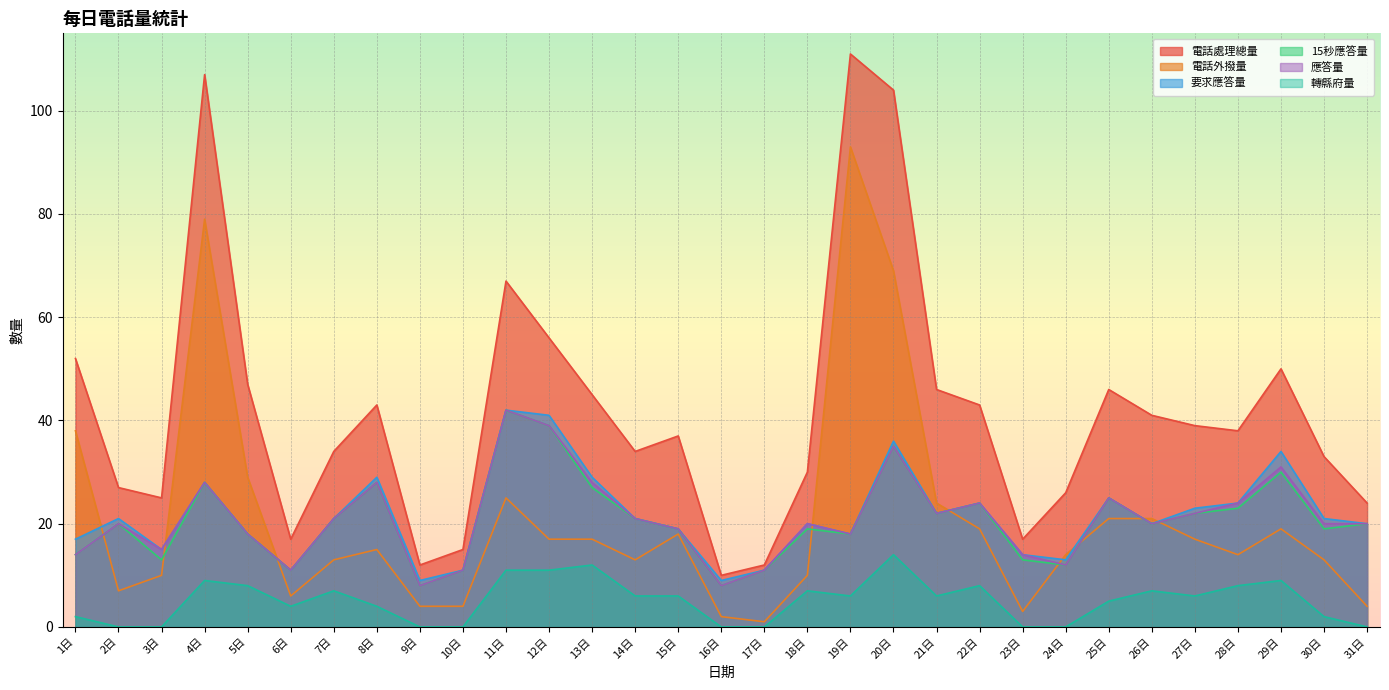

Which series changed the most between 22日 and 25日?

電話處理總量